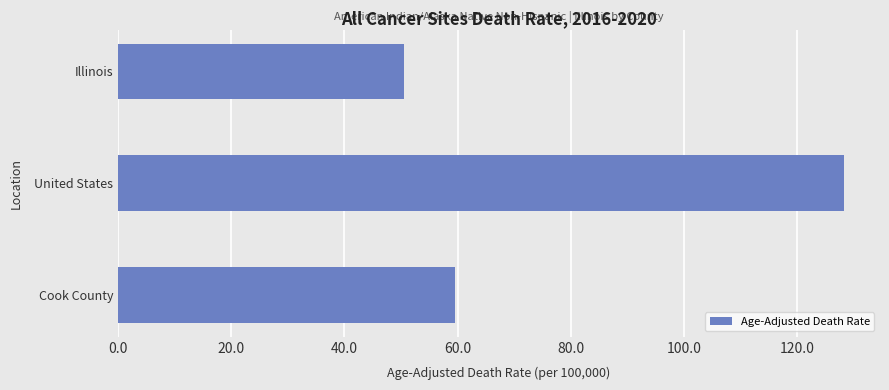

What is the label of the 3rd bar from the top?

Cook County